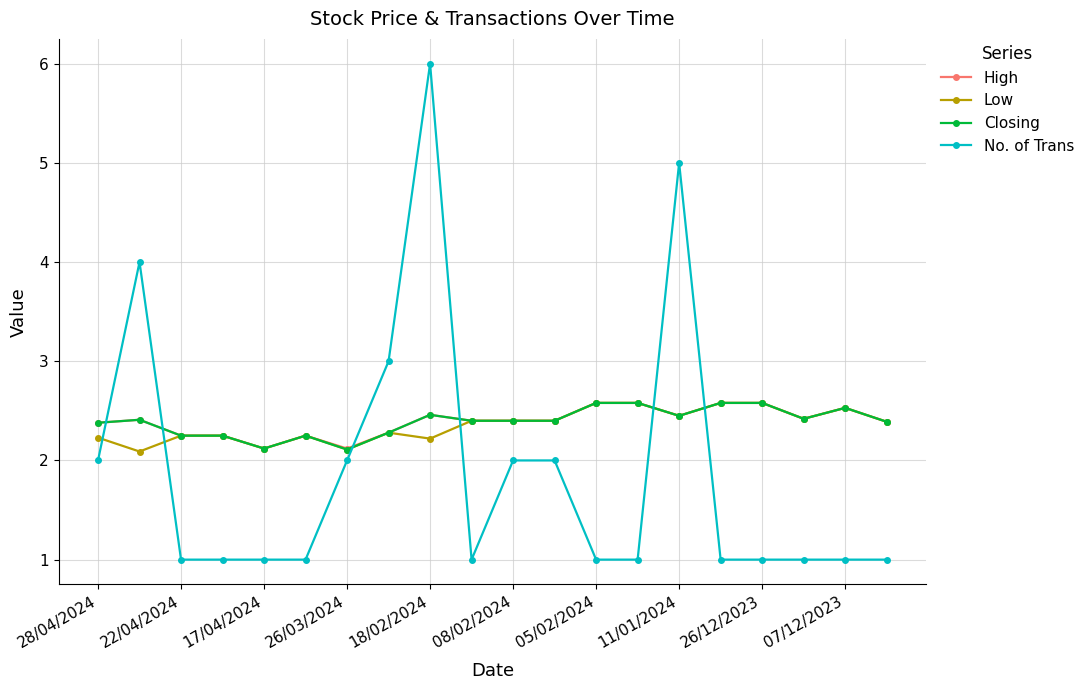

What is the value of the High point at the 9th from the left?

2.5